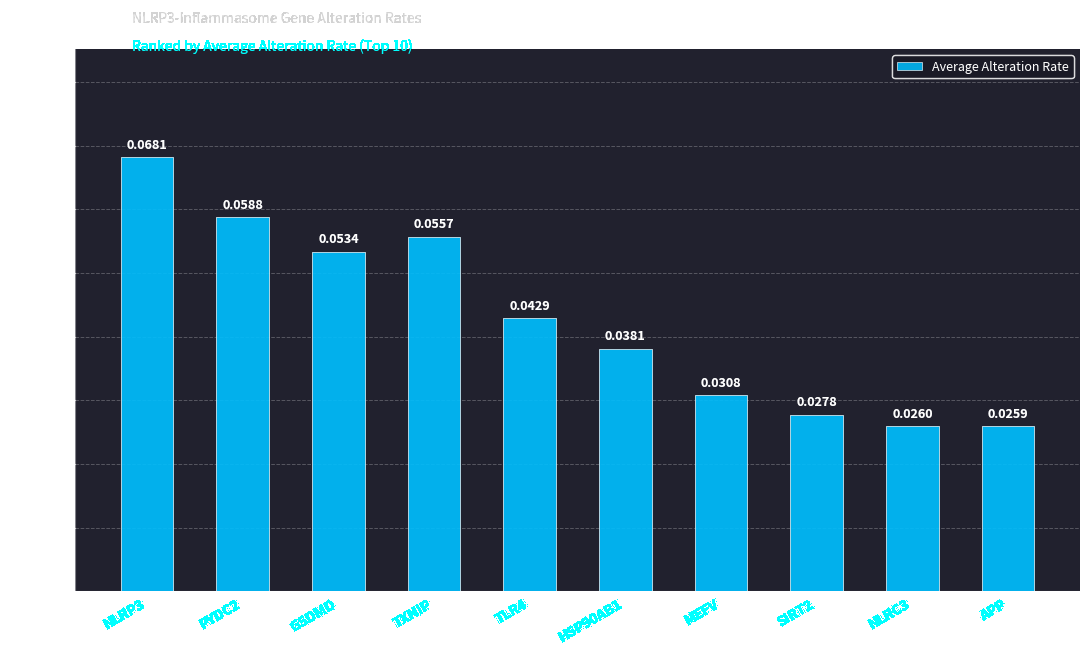

Are the bars horizontal?

No